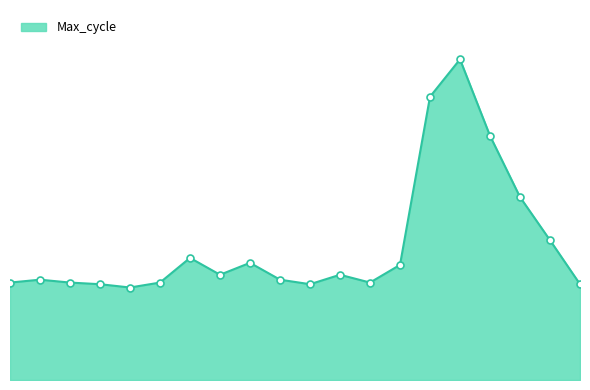

Count the number of values greater than 20056.

8